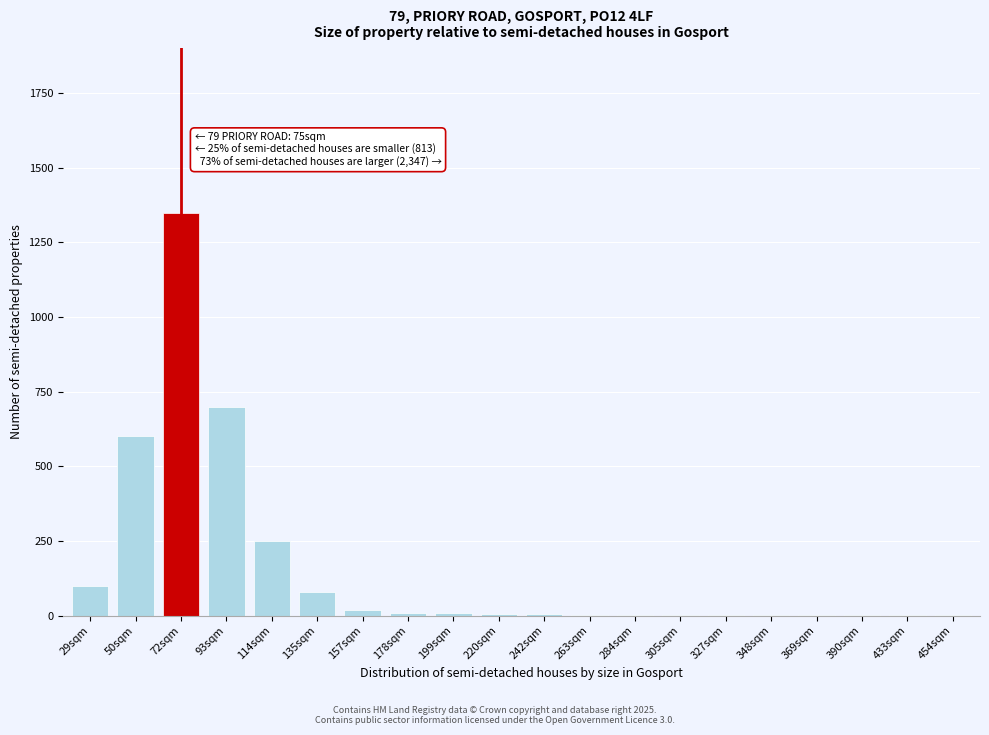

What is the ratio of the value at 29sqm to the value at 135sqm?

1.2